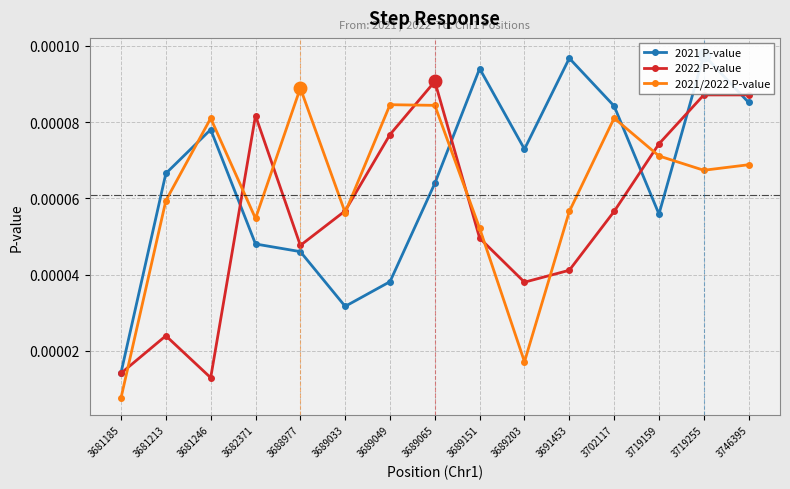

How many intersections are there between 2022 P-value and 2021/2022 P-value?

10